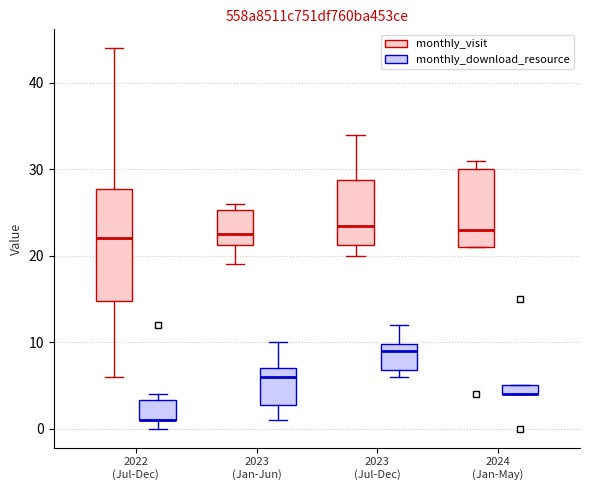

Where does the median line of the box for 2023 (Jul-Dec) (monthly_visit) sit on the y-axis? The values are not printed on the chart, so give them approximately, as read against the axis.

24